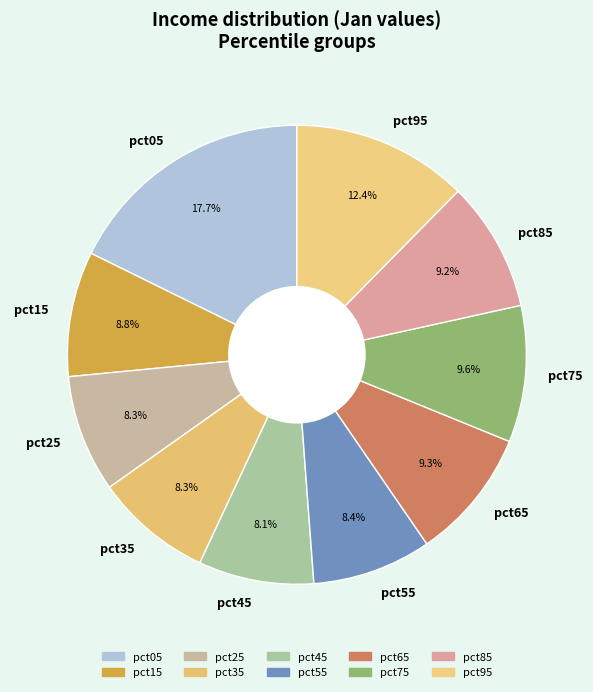

What percentage is the pct45 slice, to the nearest percent?

8%